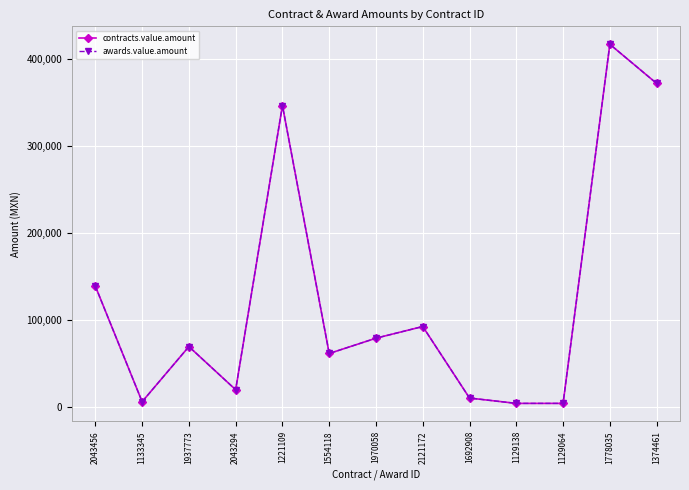

At which category is the sum across all series the highest?

1778035